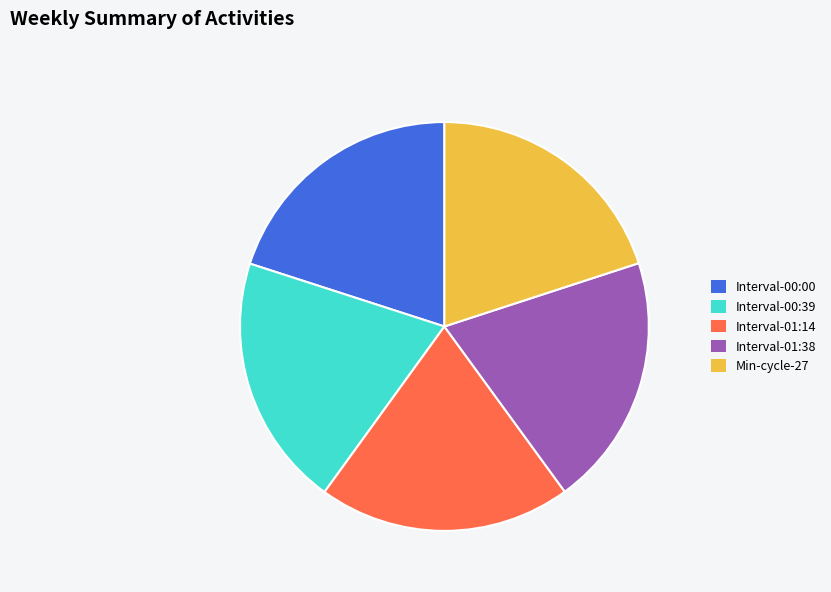

How many segments does this pie chart have?

5